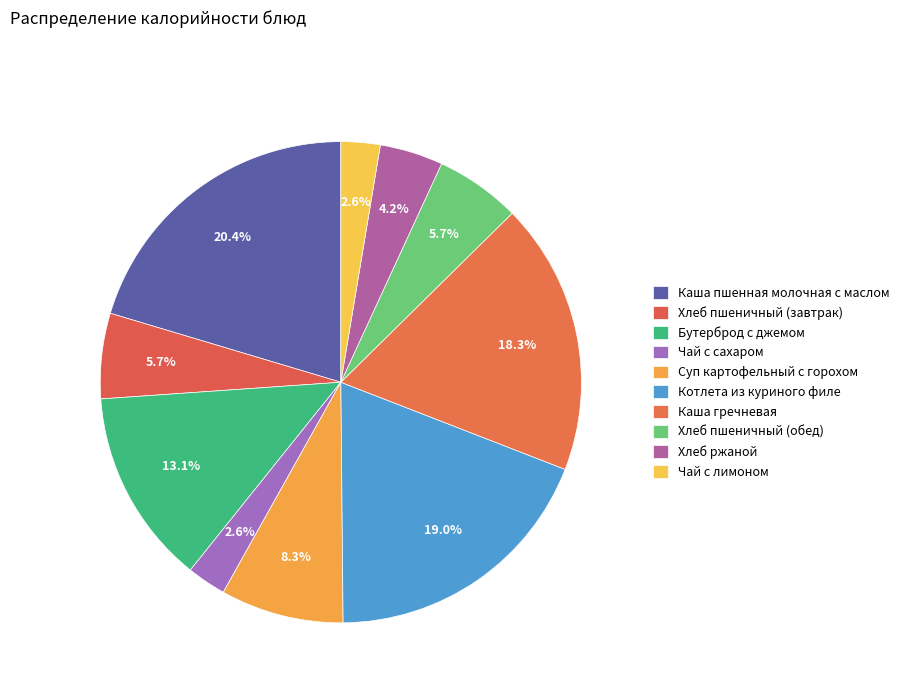

What percentage do Чай с сахаром and Хлеб пшеничный (обед) together represent?

8.4%